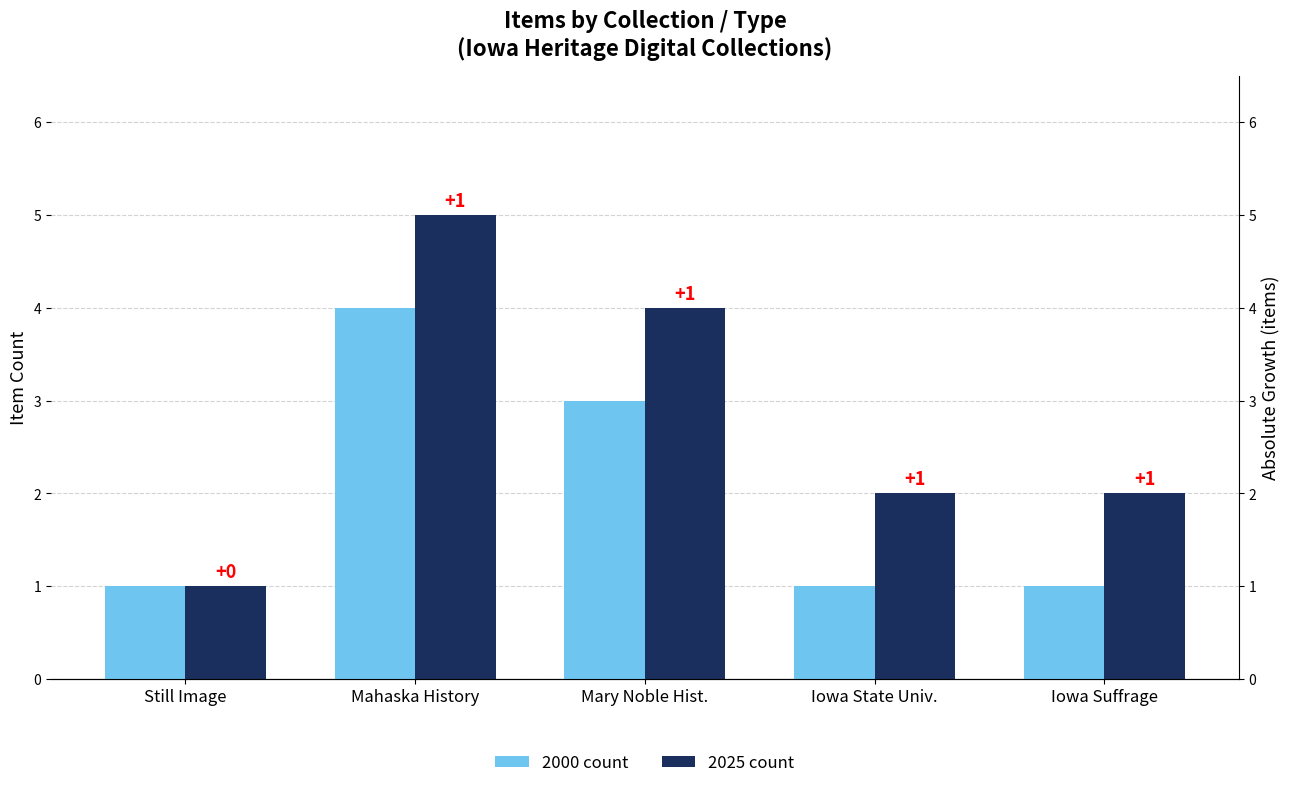

At which category is the sum across all series the highest?

Mahaska History